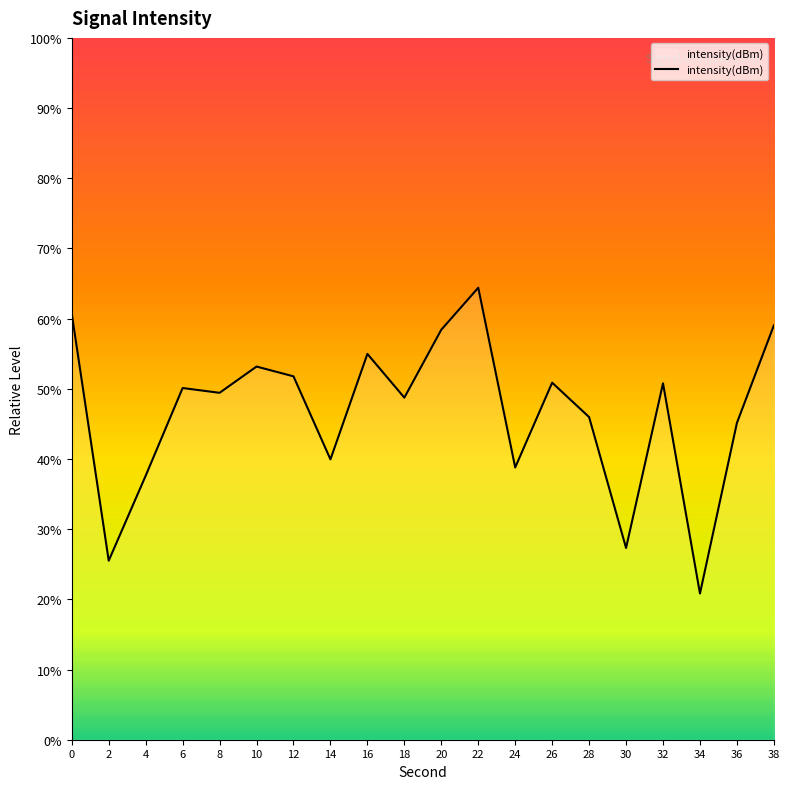

At which category does the chart reach its minimum across all series?

34